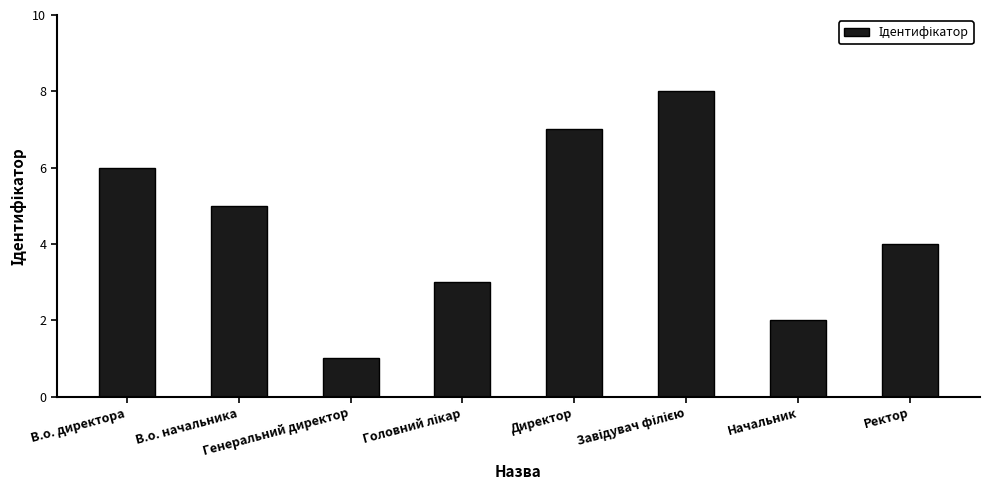

What is the difference between the maximum and minimum values?

7